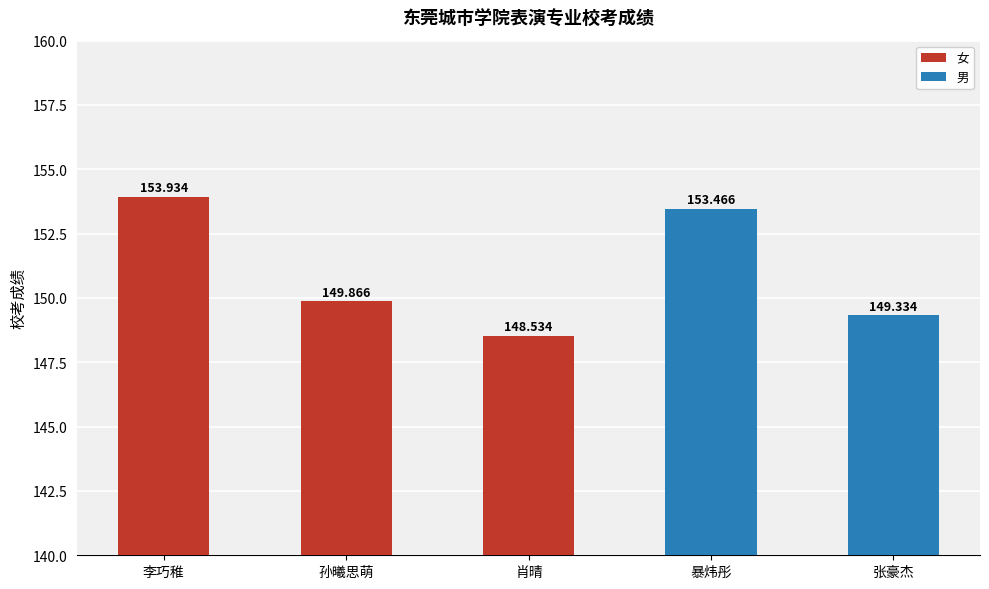

The value at 李巧稚 is 153.9. True or false?

True